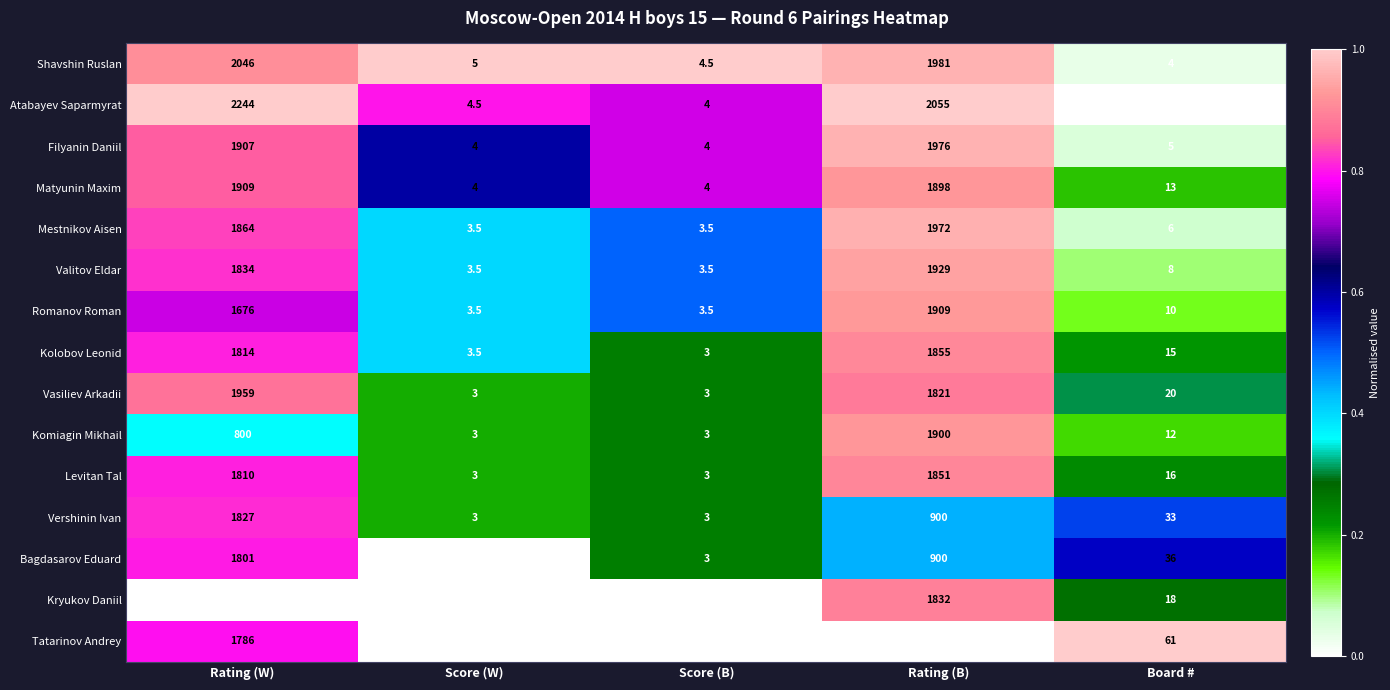

What is the difference between the Matyunin Maxim values at Rating (B) and Board #?

1885.0